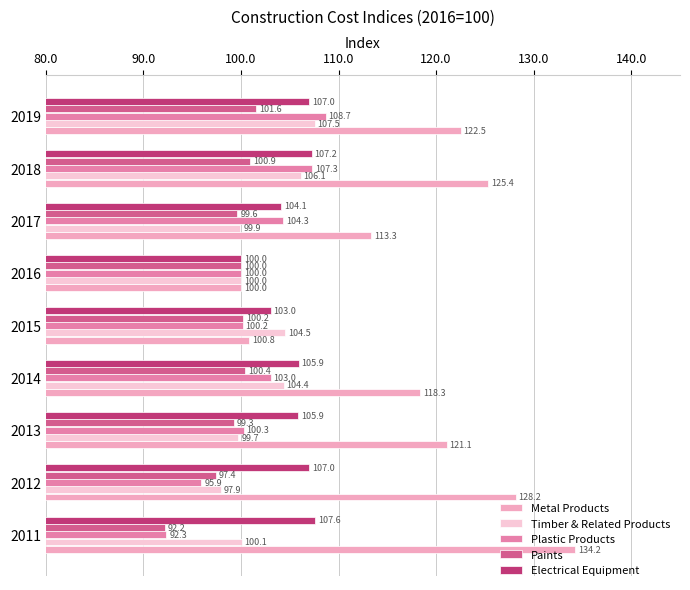

Rank the series by their maximum value, from highest to lowest.

Metal Products, Plastic Products, Electrical Equipment, Timber & Related Products, Paints